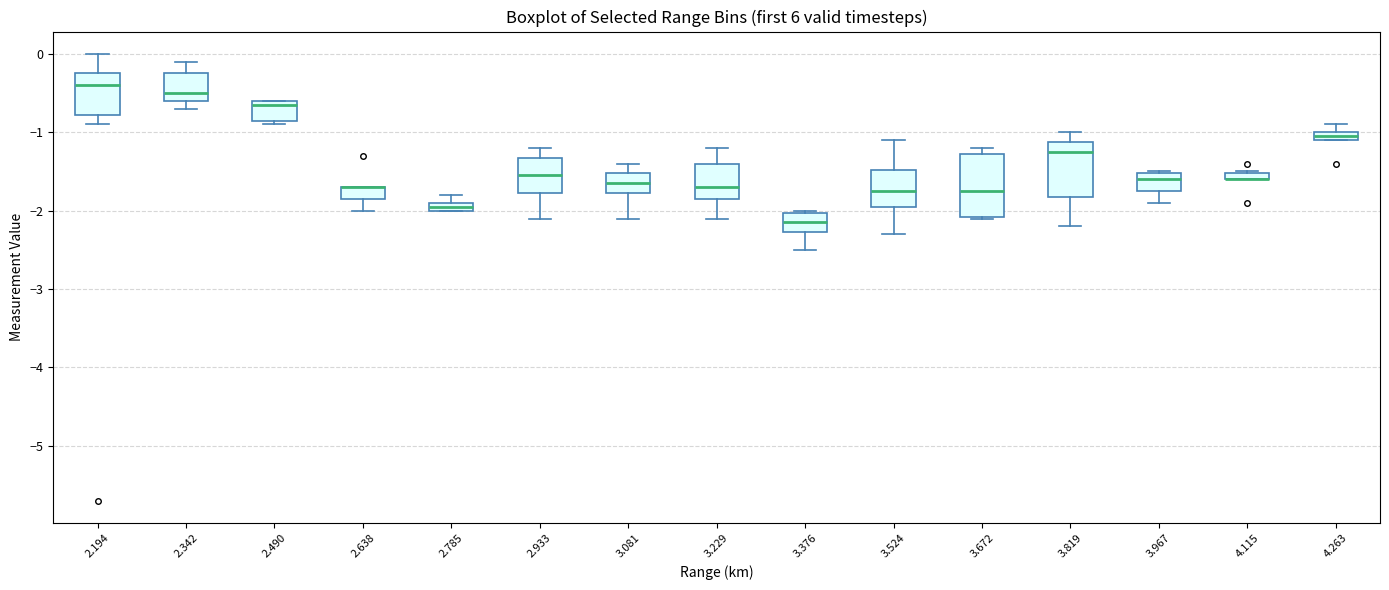

Where does the median line of the box at x = 3.376 sit on the y-axis? The values are not printed on the chart, so give them approximately, as read against the axis.

-2.1